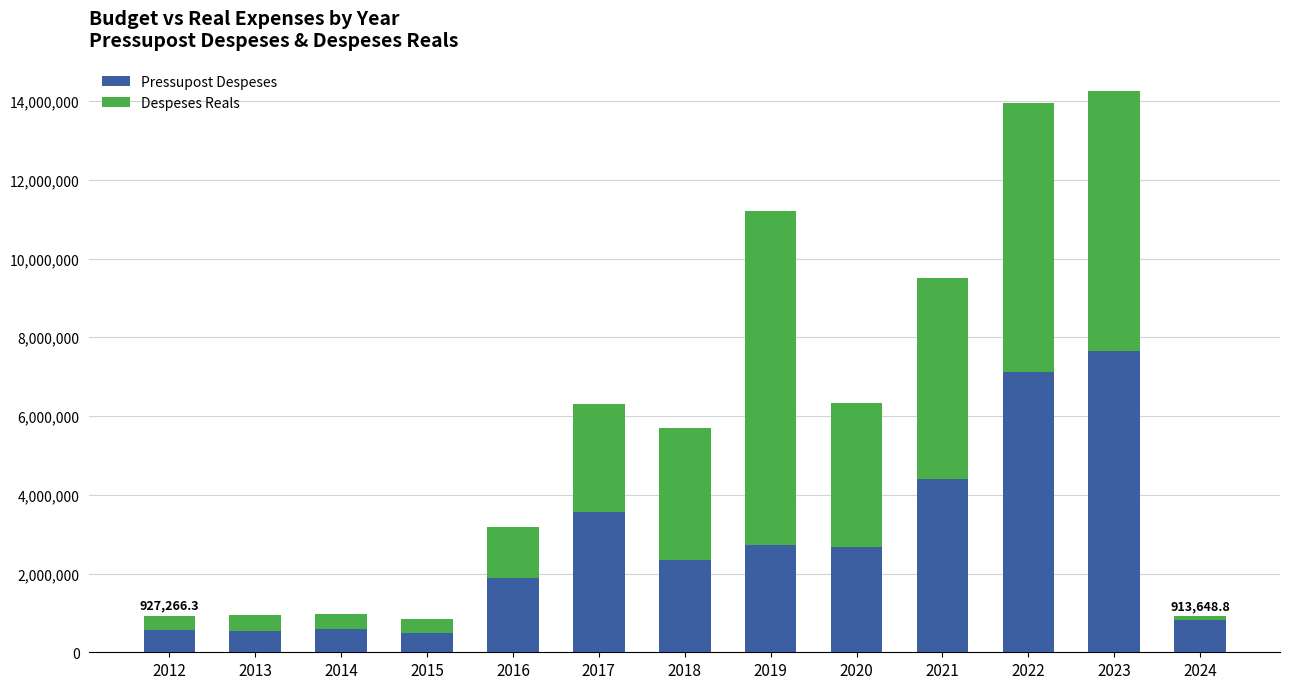

What is the difference between the maximum and minimum values in the Pressupost Despeses series?

7163204.0